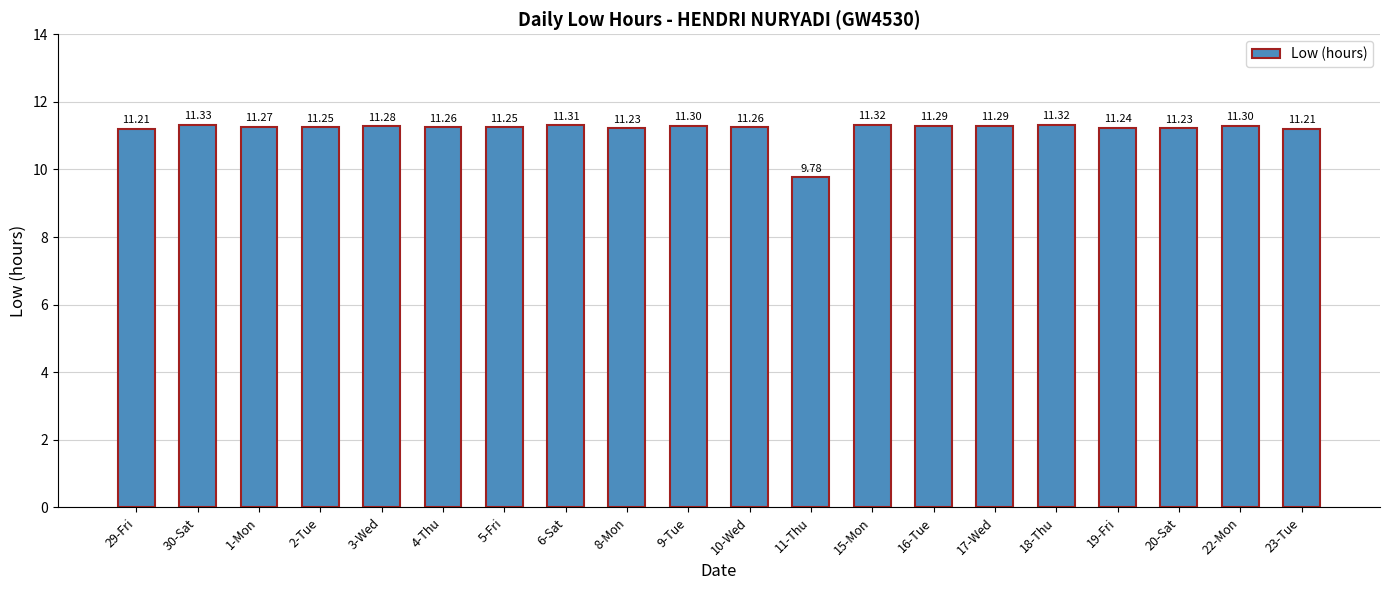

Count the number of categories in the chart.

20